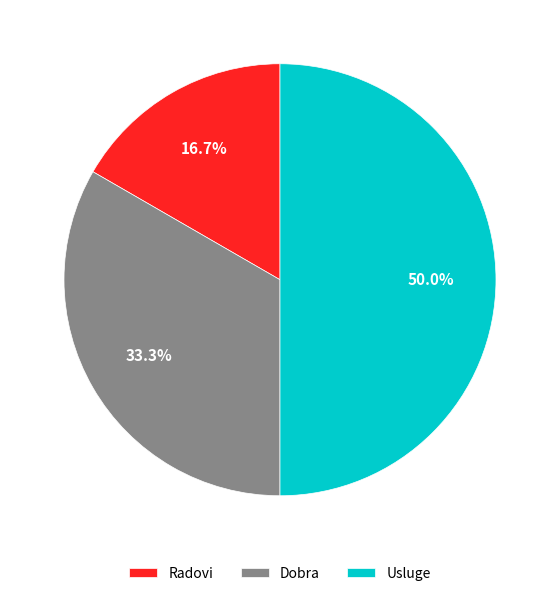

Which category has the smallest portion of the pie?

Radovi